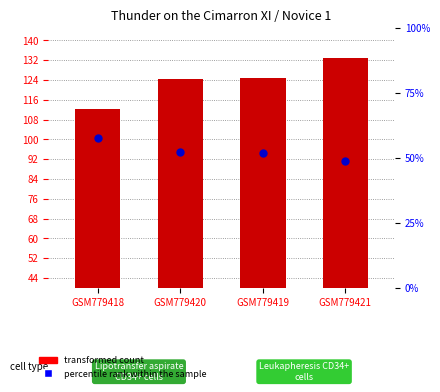

Which series has the largest total across all categories?

transformed count